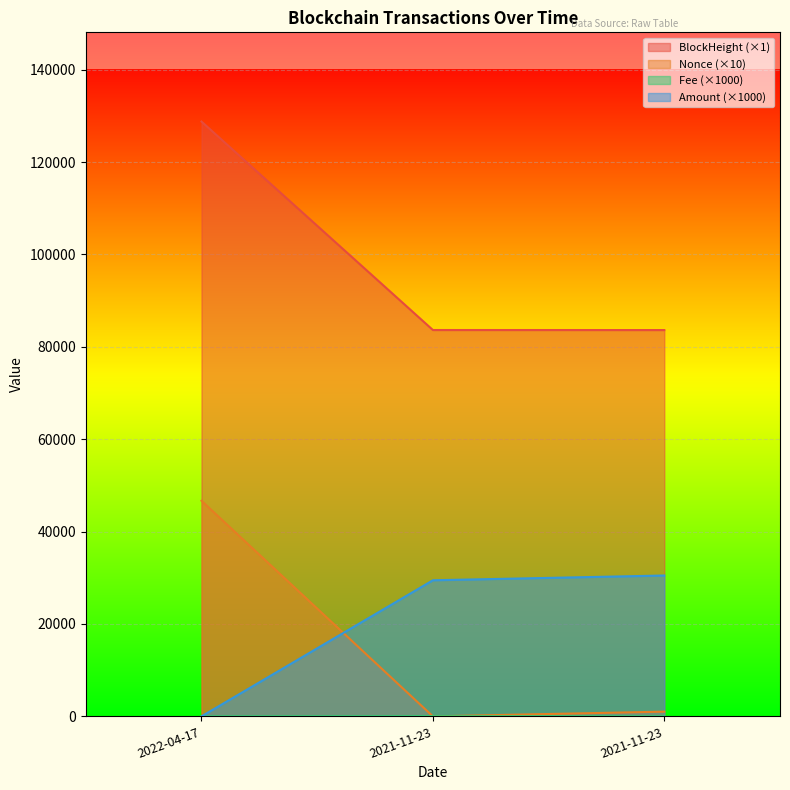

Between 2022-04-17 and 2021-11-23, which is larger?

2022-04-17